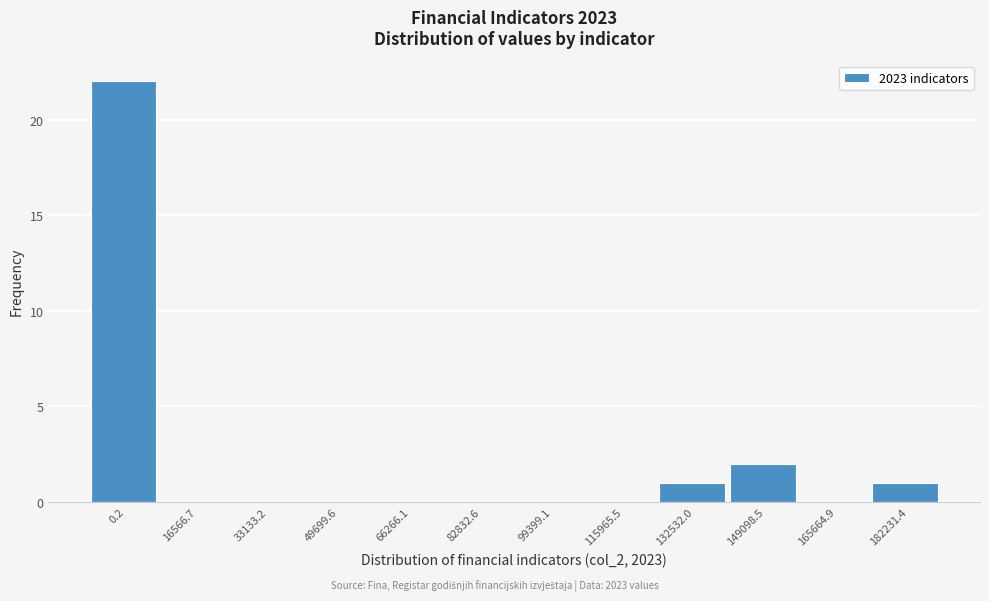

Reading left to right, list all the values displayed in this chart.

0.2=22	16566.7=0	33133.2=0	49699.6=0	66266.1=0	82832.6=0	99399.1=0	115965.5=0	132532.0=1	149098.5=2	165664.9=0	182231.4=1